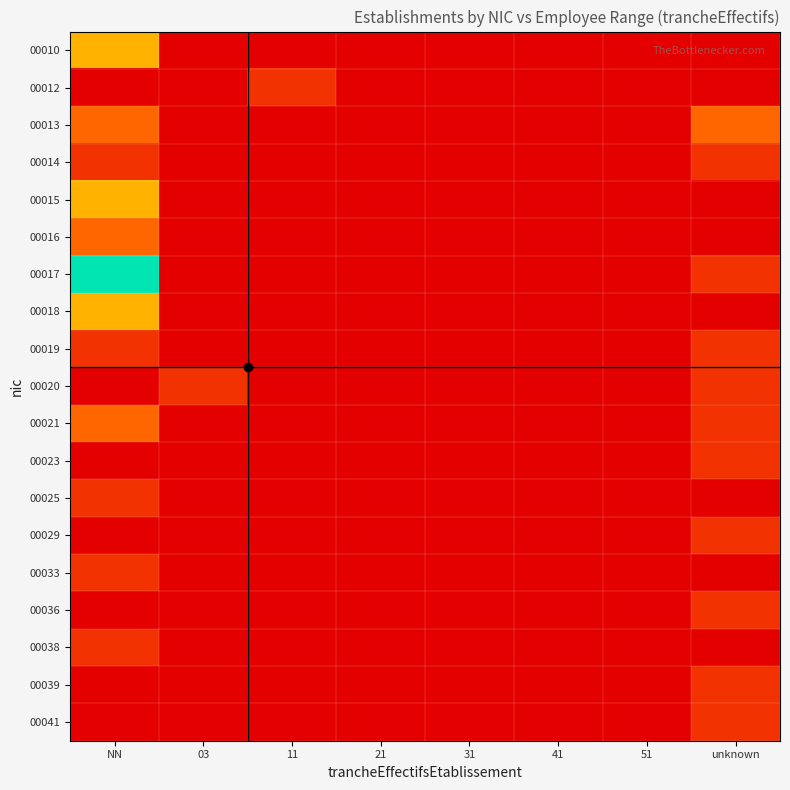

At how many categories does at least one series exceed 5?

1